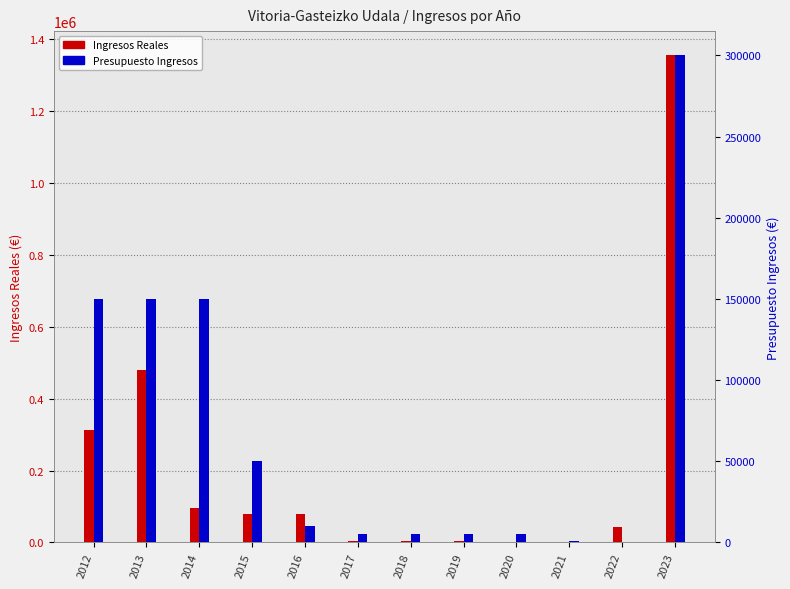

What are all the series names shown in the legend?

Ingresos Reales, Presupuesto Ingresos